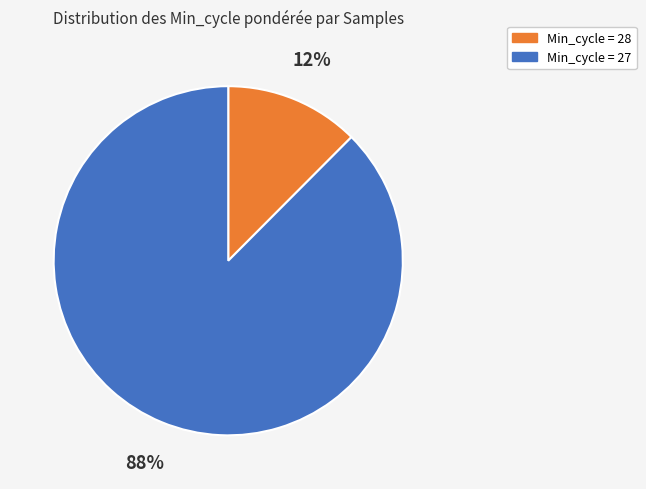

How many segments does this pie chart have?

2